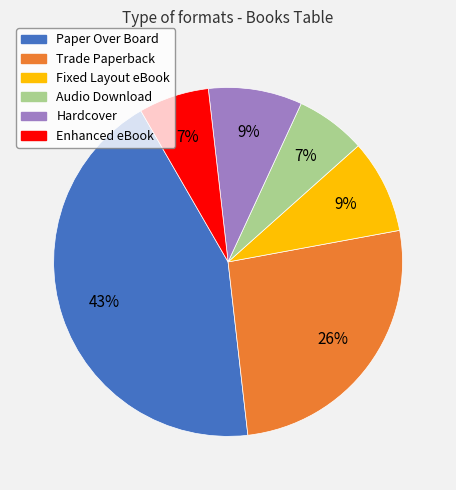

To the nearest percent, what percentage of the pie is Audio Download?

7%